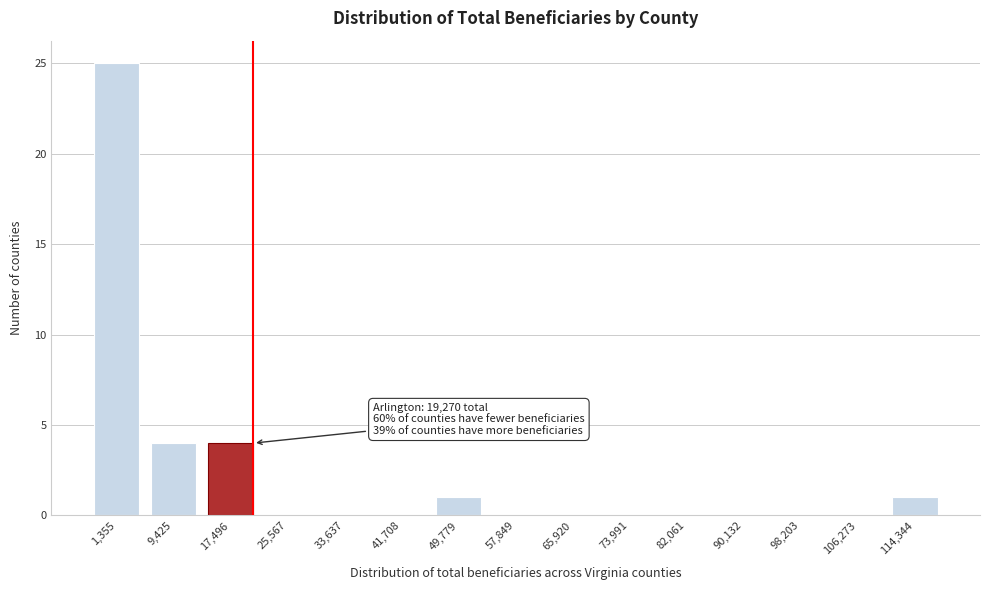

Reading left to right, list all the values displayed in this chart.

1,355=25	9,425=4	17,496=4	25,567=0	33,637=0	41,708=0	49,779=1	57,849=0	65,920=0	73,991=0	82,061=0	90,132=0	98,203=0	106,273=0	114,344=1